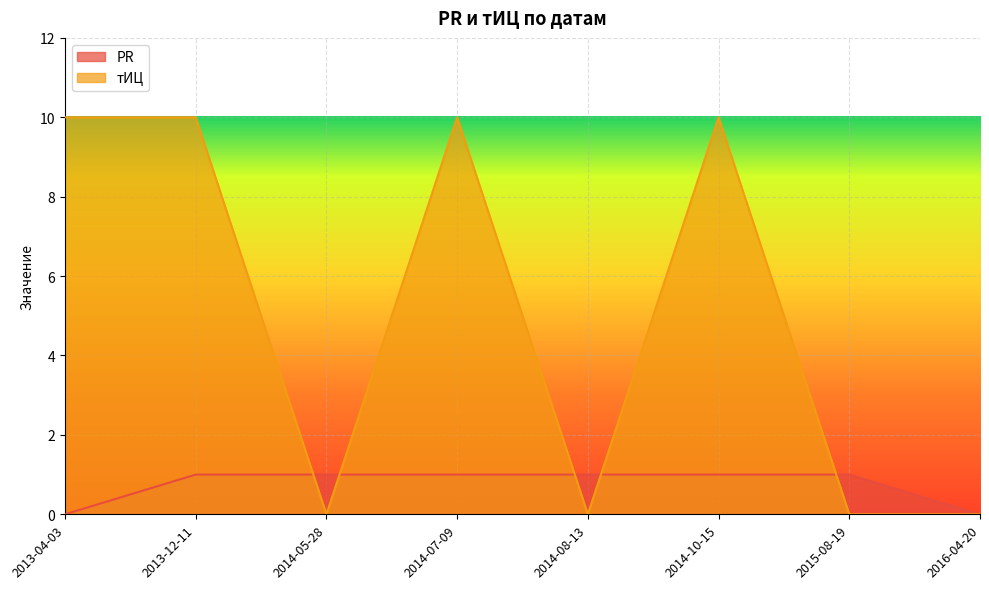

What is the highest value of the PR series?

1